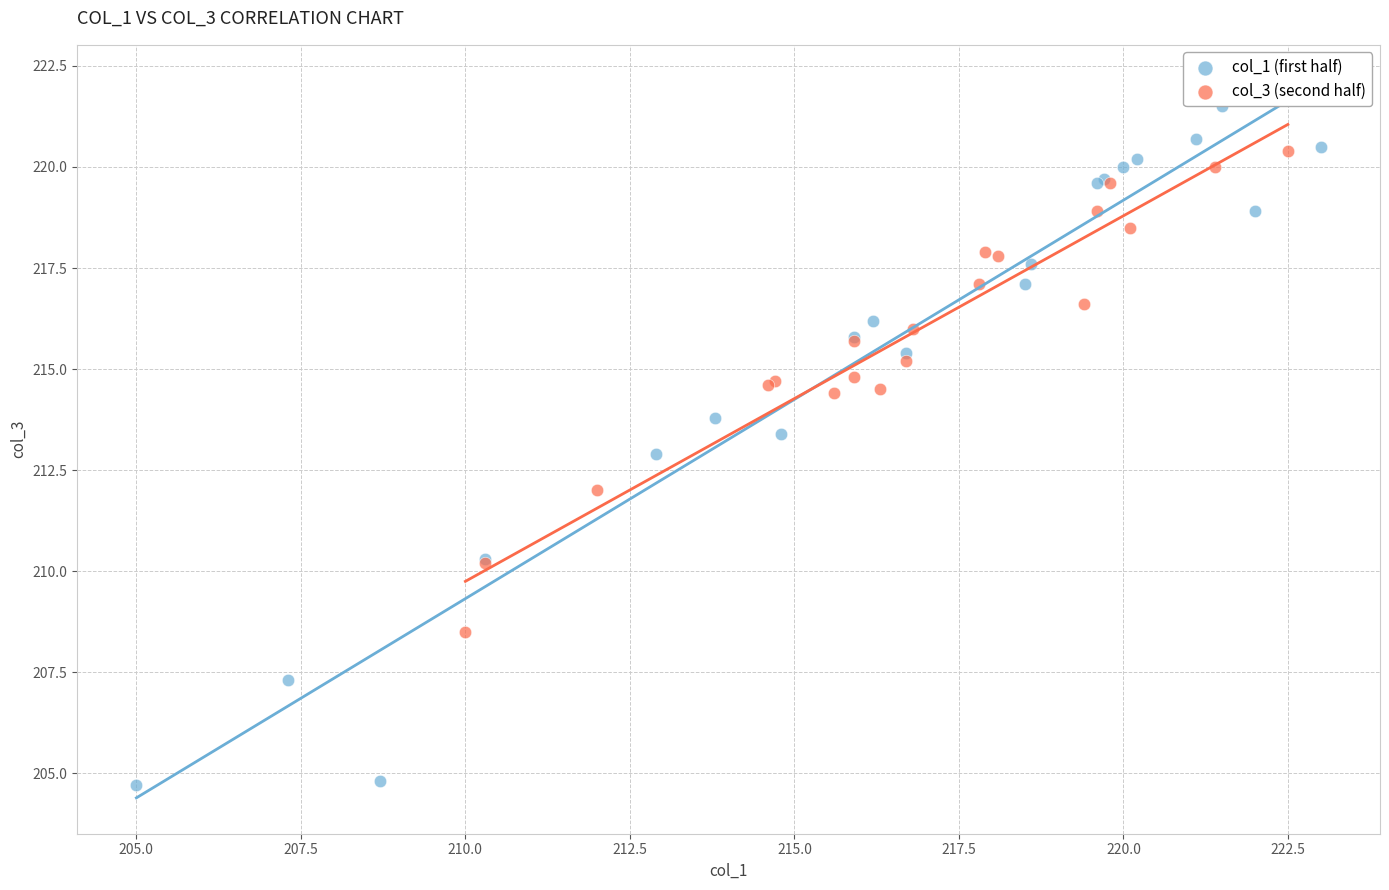

Which series reaches the minimum Y coordinate?

col_1 (first half)